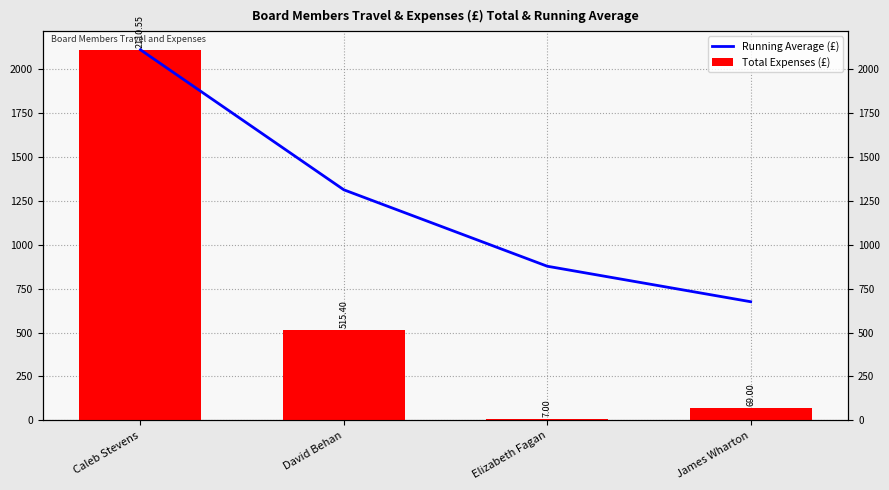

Reading left to right, list all the values displayed in this chart.

Running Average (£): Caleb Stevens=2110.6	David Behan=1313.0	Elizabeth Fagan=877.7	James Wharton=675.5
Total Expenses (£): Caleb Stevens=2110.6	David Behan=515.4	Elizabeth Fagan=7.0	James Wharton=69.0